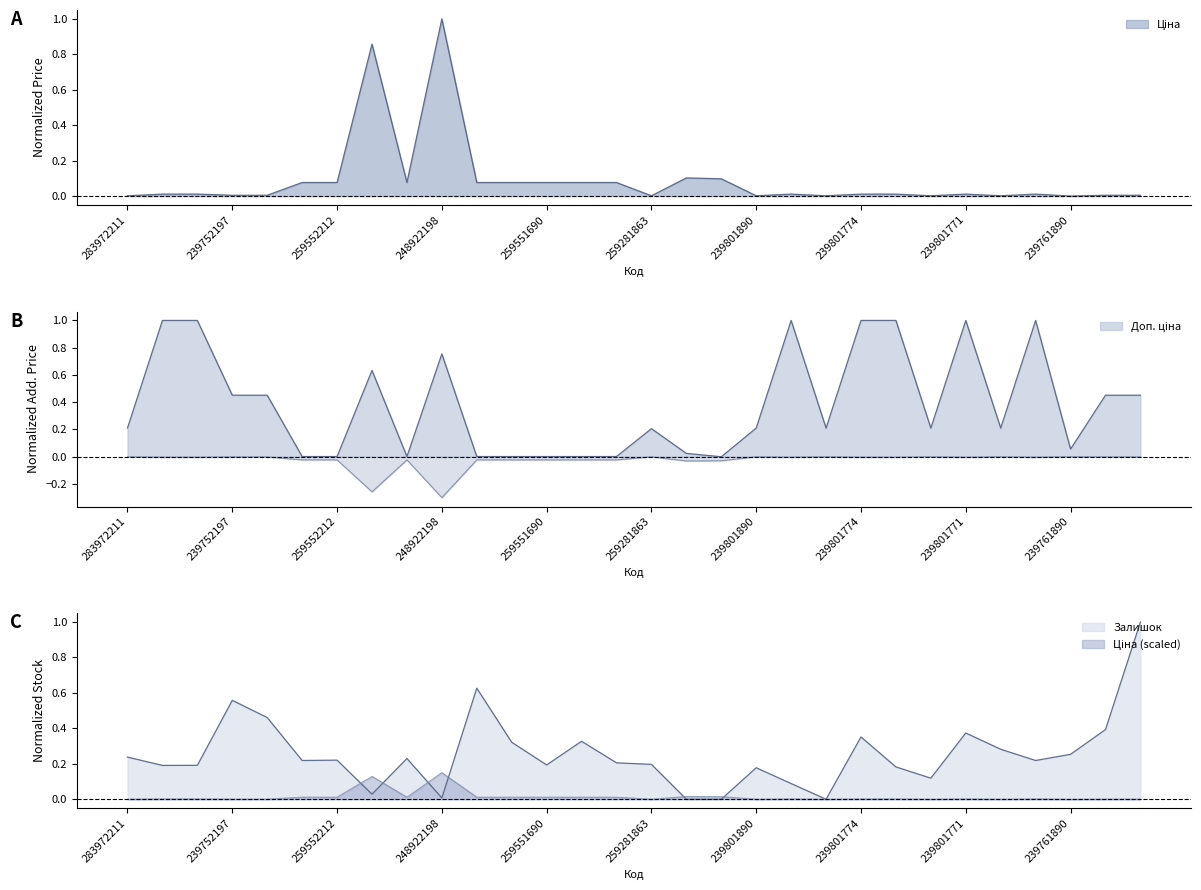

What is the label of the 28th point from the left?

239761890